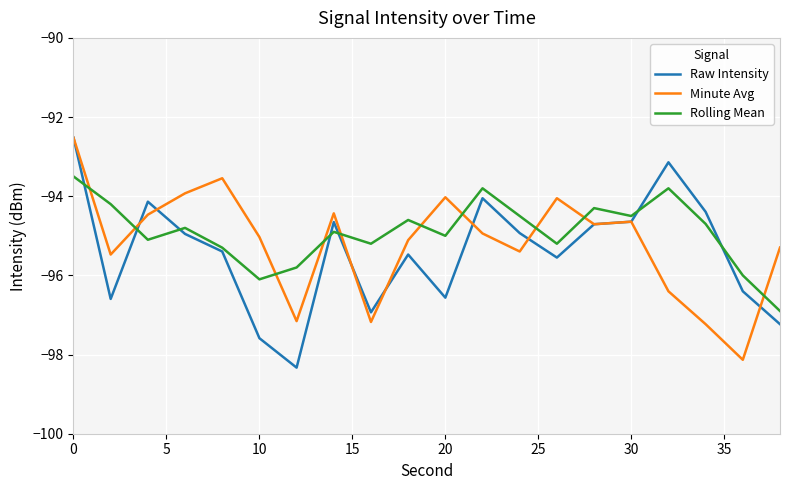

True or false: Minute Avg and Rolling Mean intersect in this chart.

True